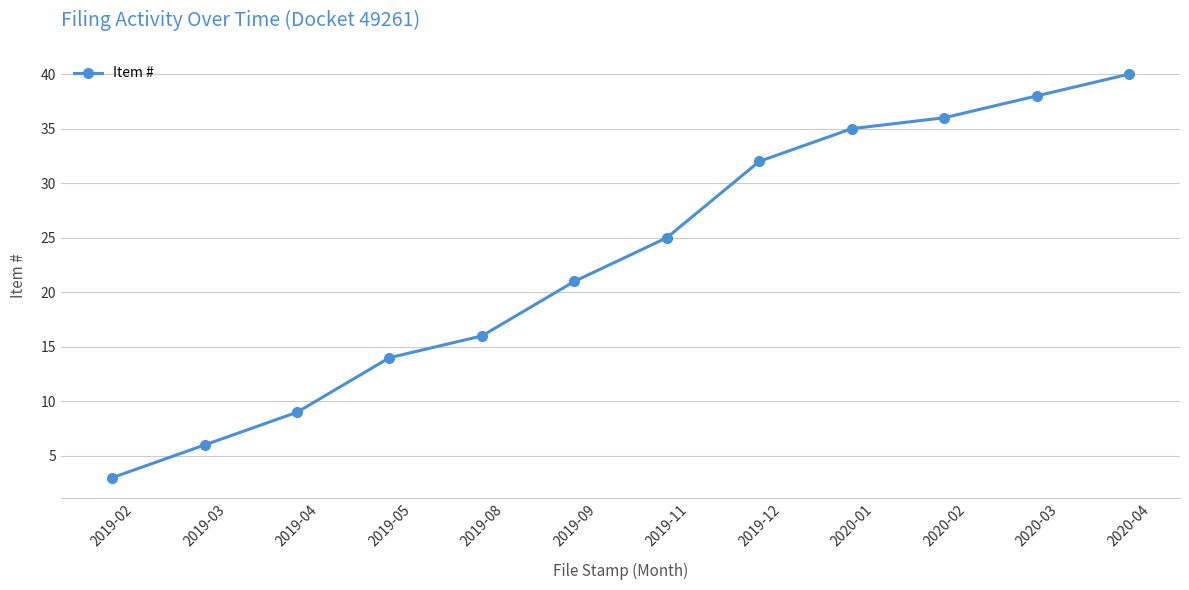

Rank the categories by value from highest to lowest.

2020-04, 2020-03, 2020-02, 2020-01, 2019-12, 2019-11, 2019-09, 2019-08, 2019-05, 2019-04, 2019-03, 2019-02